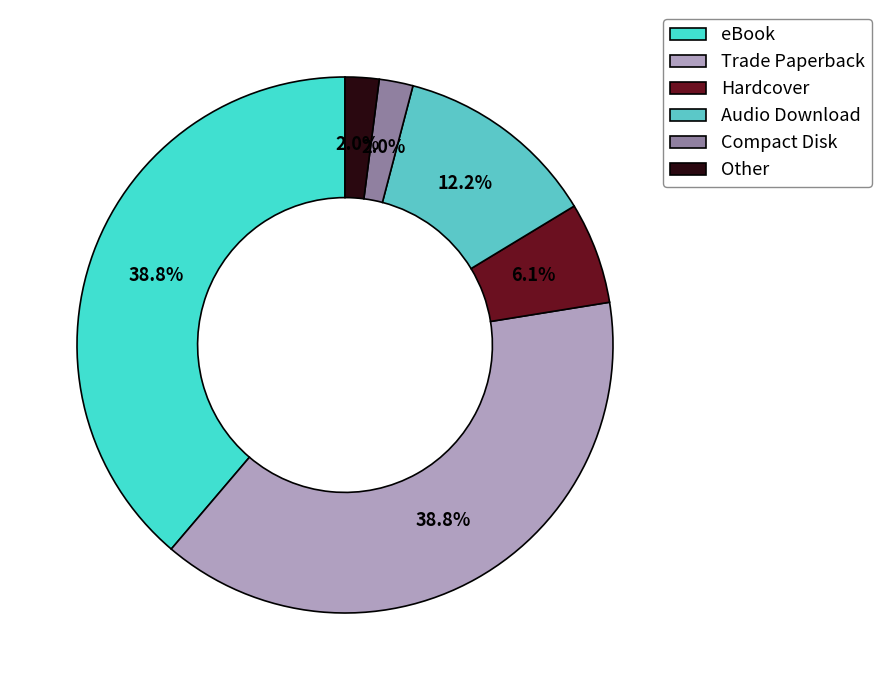

Which slice is the largest?

eBook